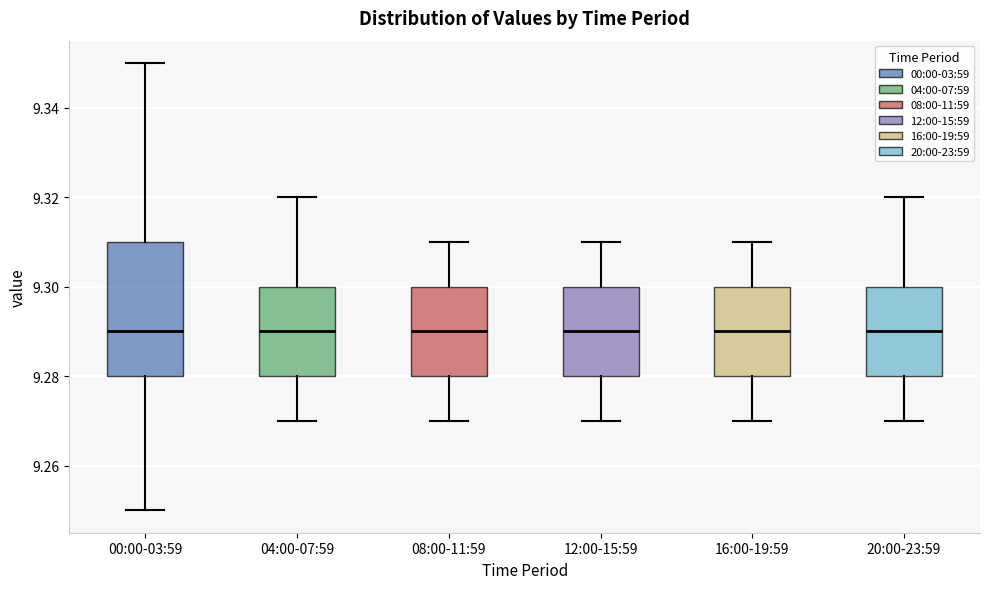

Which box is the tallest, from its lower edge to its upper edge?

00:00-03:59